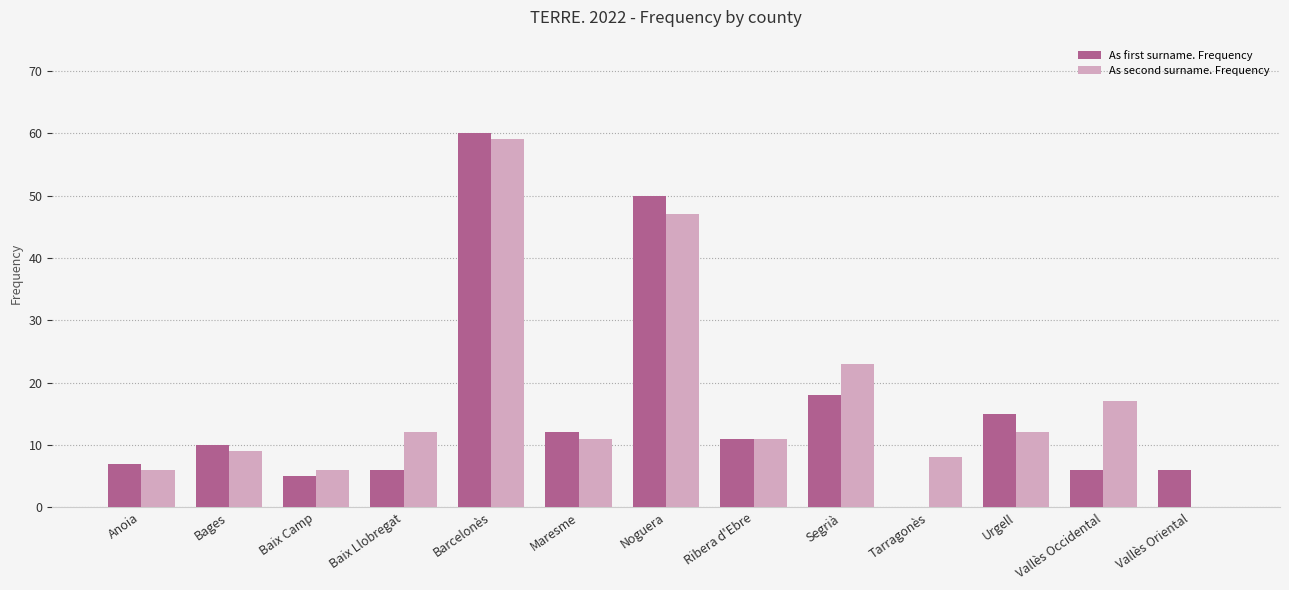

Is the value of As first surname. Frequency at Vallès Occidental greater than the value of As second surname. Frequency at Urgell?

No